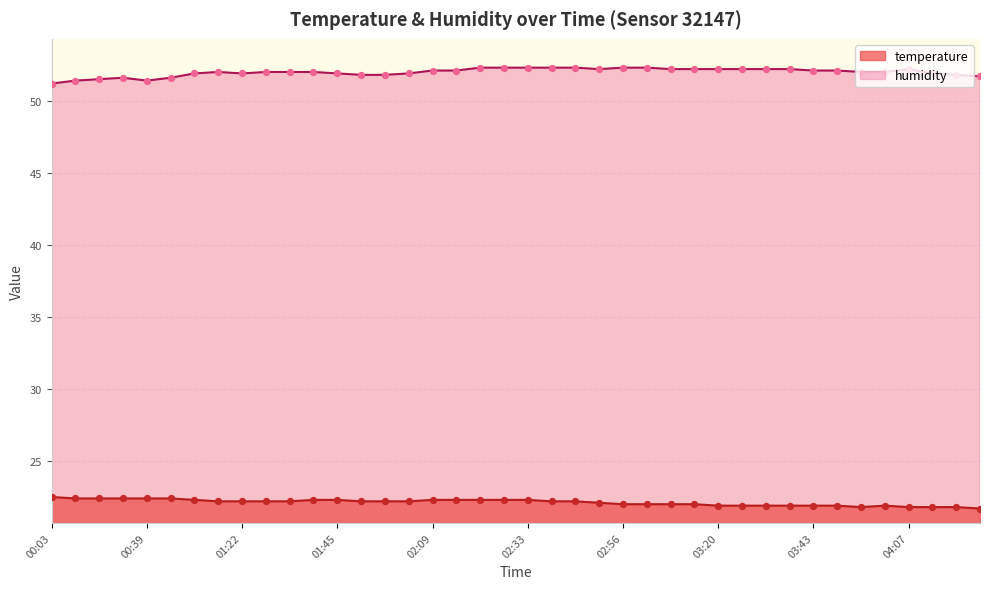

Which series has the largest Y range (max minus min)?

humidity